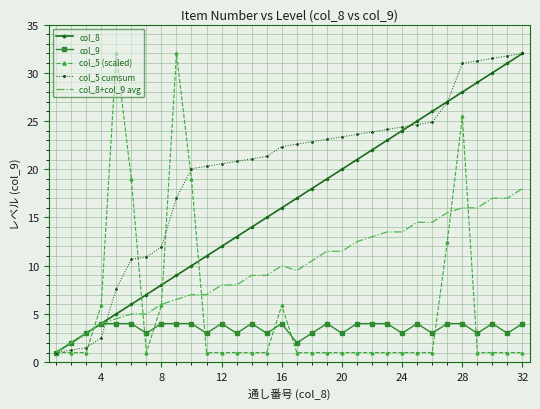

What are all the series names shown in the legend?

col_8, col_9, col_5 (scaled), col_5 cumsum, col_8+col_9 avg